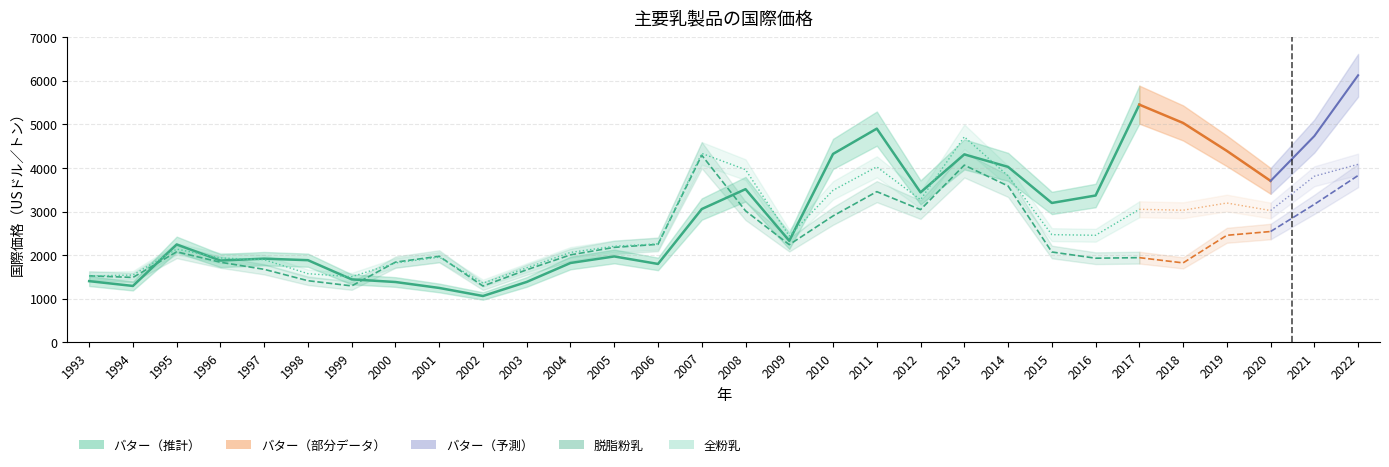

What is the value of the 全粉乳 point at the 16th from the left?

3962.5